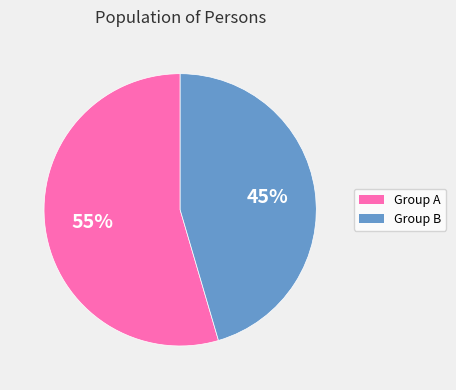

To the nearest percent, what is the average slice percentage?

50%